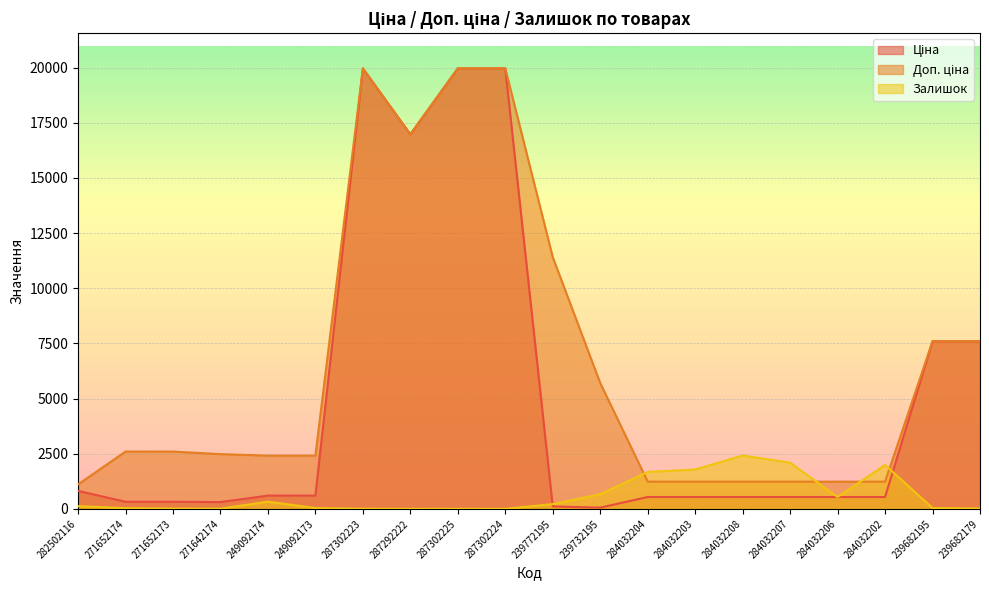

What is the sum of all Ціна values?

98452.8